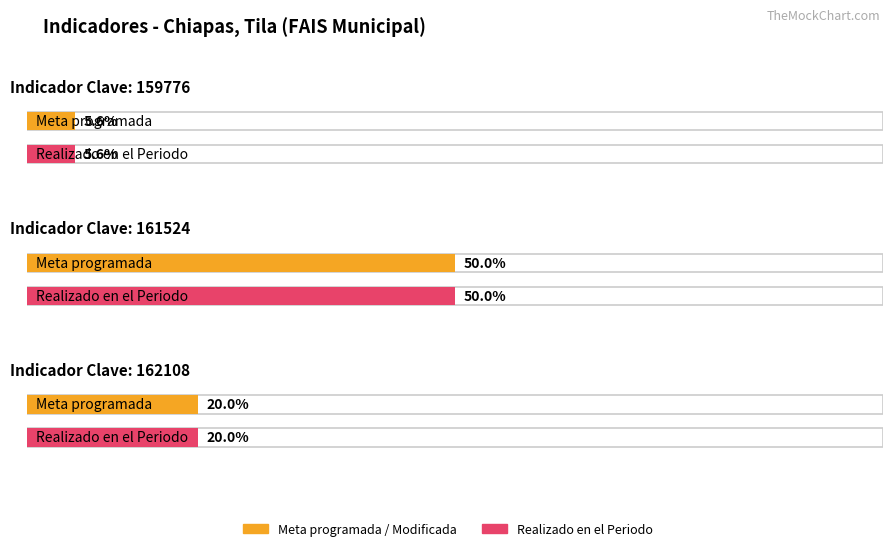

At how many categories does at least one series exceed 47?

1